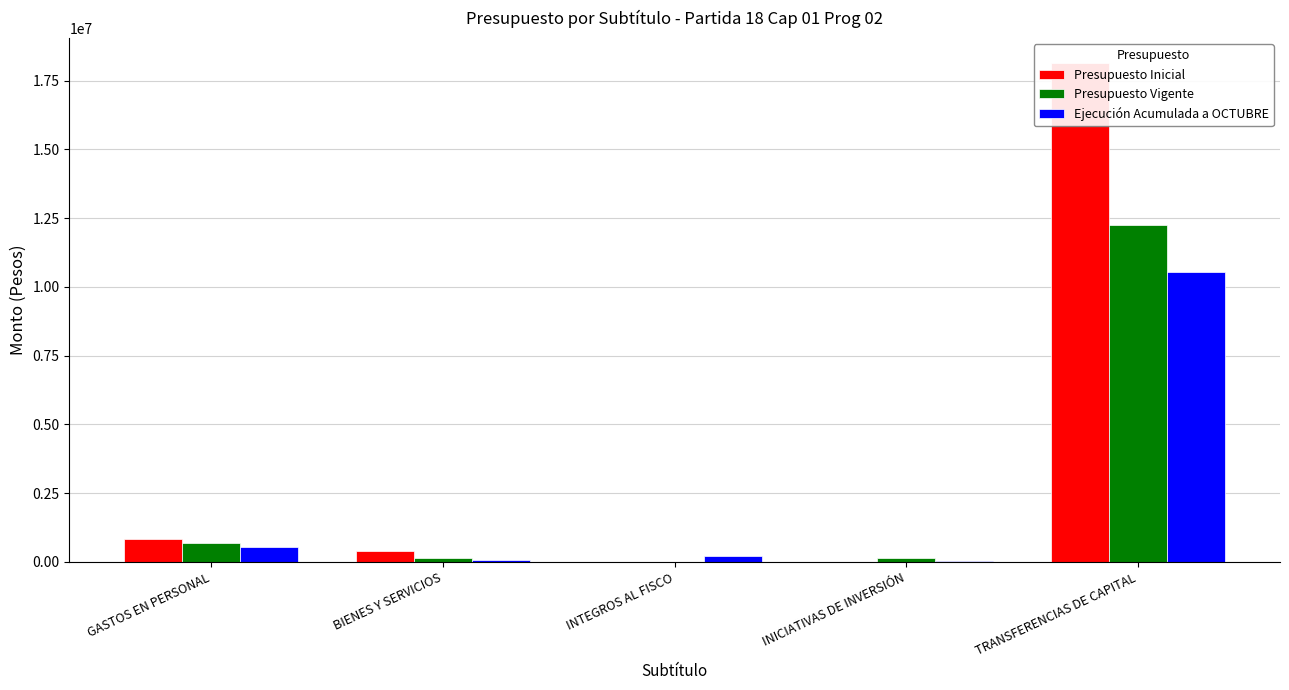

What is the difference between the highest and lowest values at INTEGROS AL FISCO?

221391